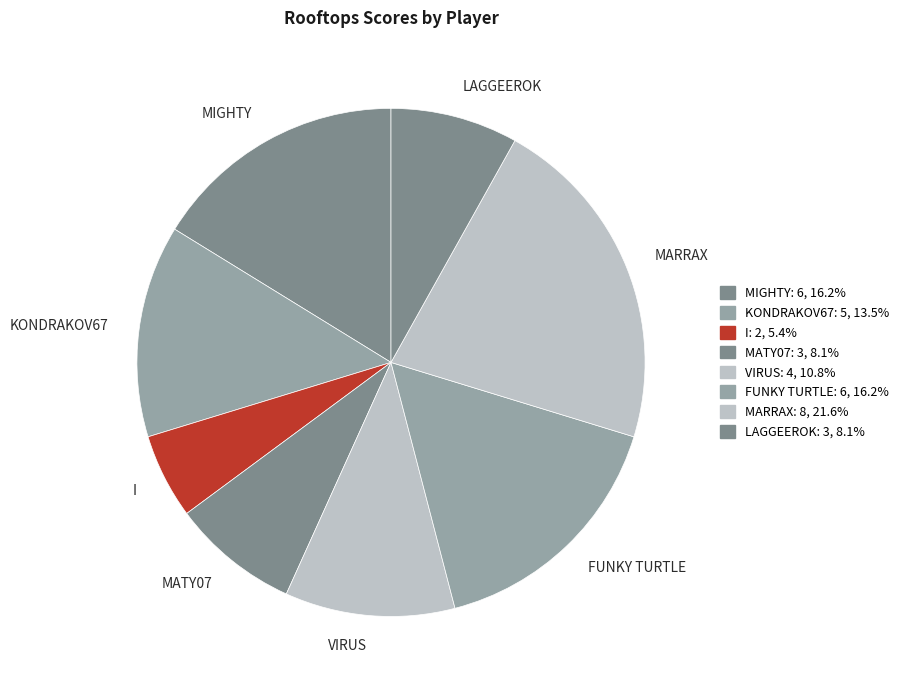

What is the ratio of the value at VIRUS to the value at I?

2.0